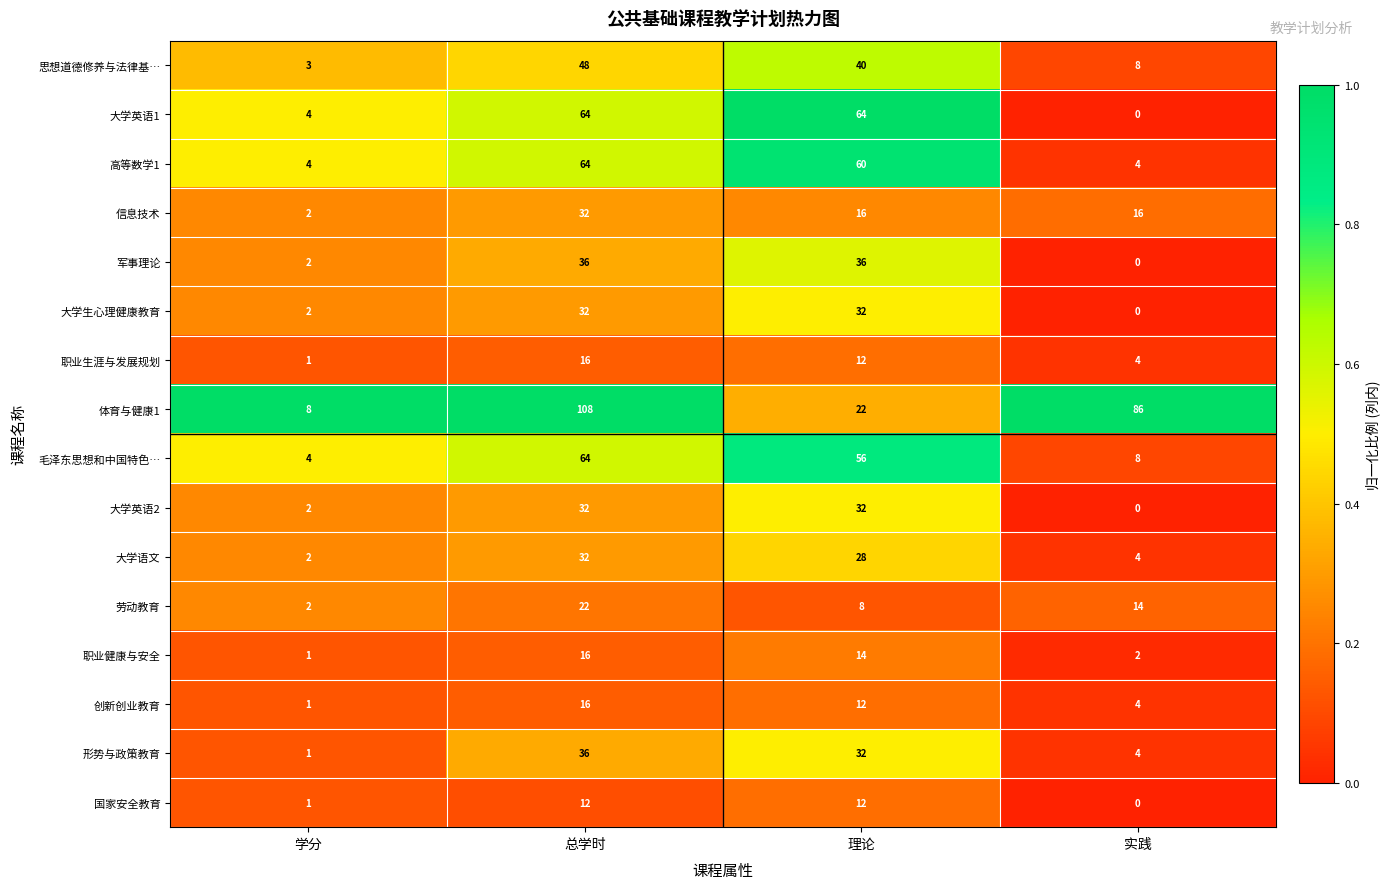

Where is 高等数学1 nearest to the value 34?

理论